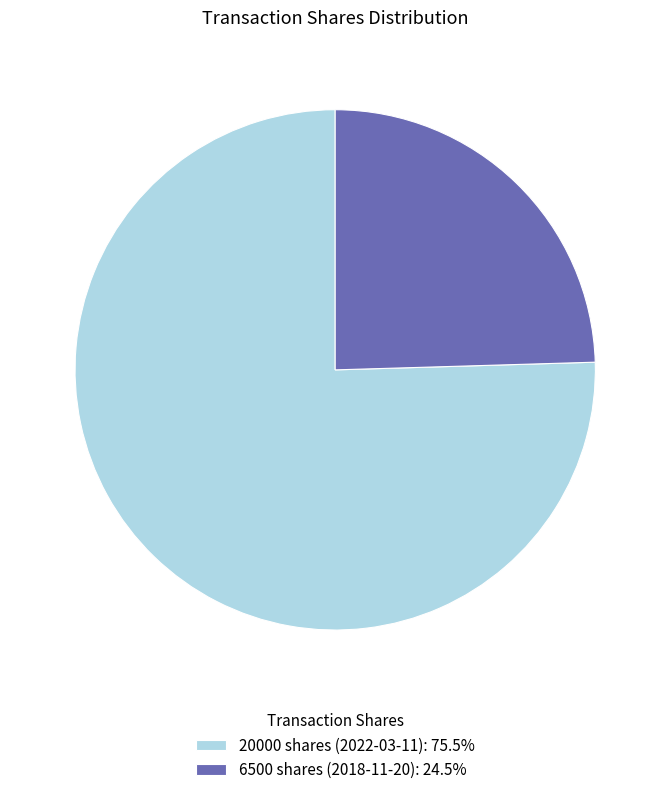

Approximately how many times larger is the value at 20000 shares (2022-03-11): 75.5% compared to 6500 shares (2018-11-20): 24.5%?

3.1